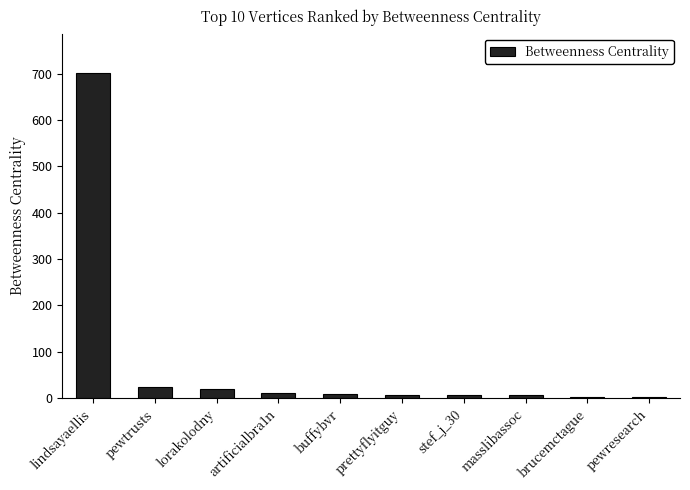

Which has a higher value, brucemctague or lorakolodny?

lorakolodny